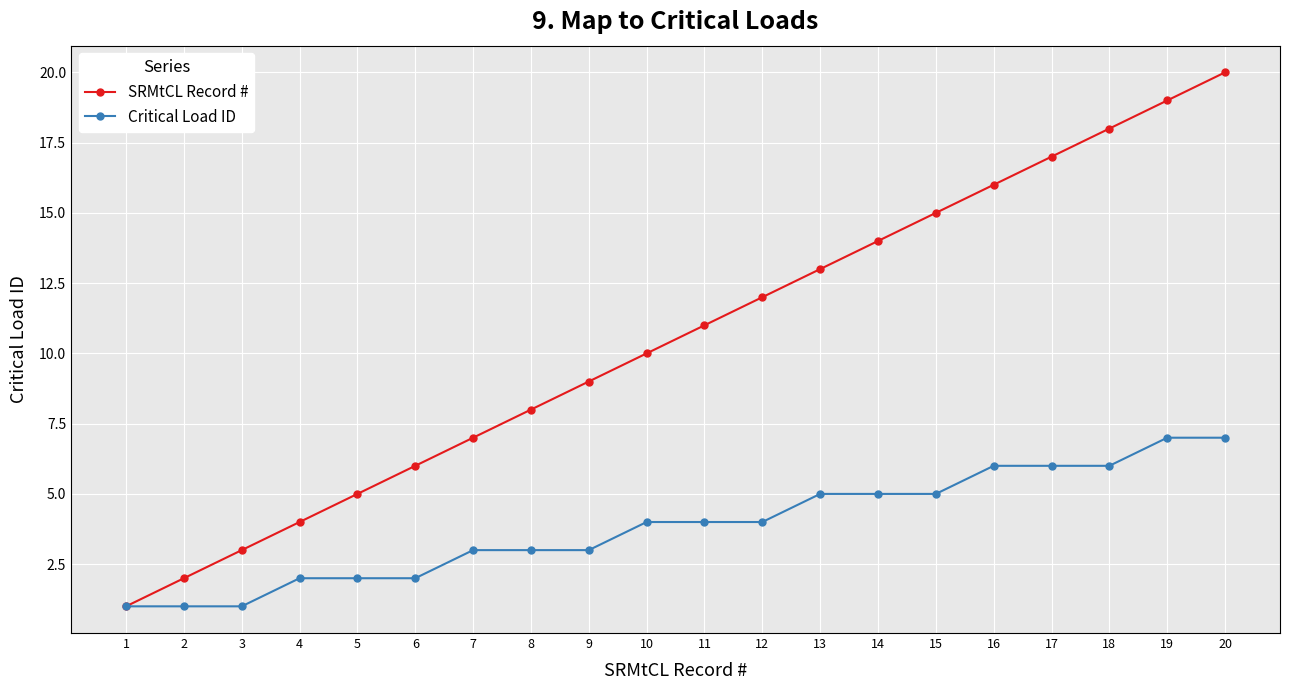

What is the value of the Critical Load ID point at the 12th from the left?

4